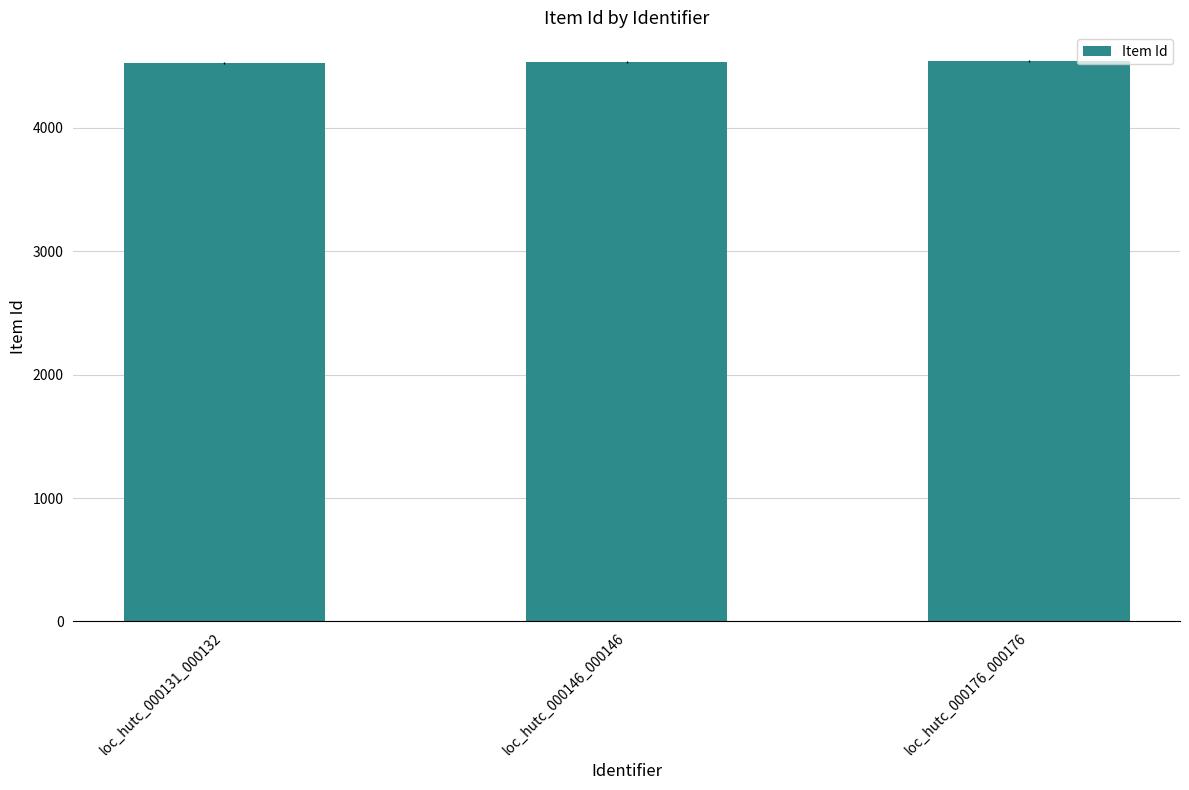

Does the chart contain stacked bars?

No